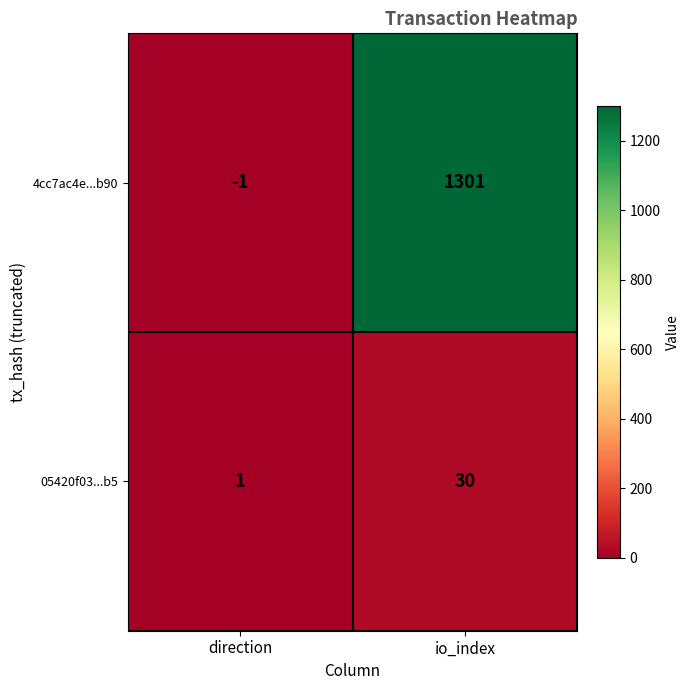

Which series has the widest spread of values?

4cc7ac4e...b90